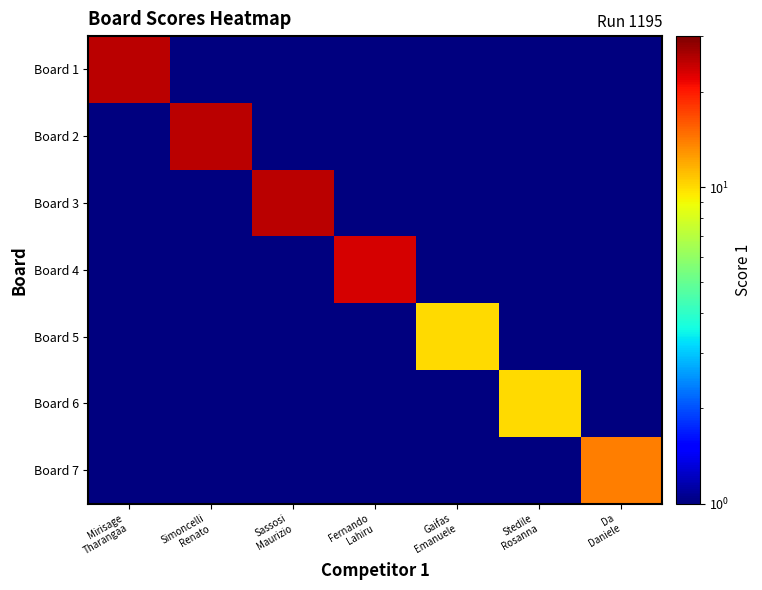

Rank the series at Gaifas Emanuele from highest to lowest value.

Board 5, Board 1, Board 2, Board 3, Board 4, Board 6, Board 7